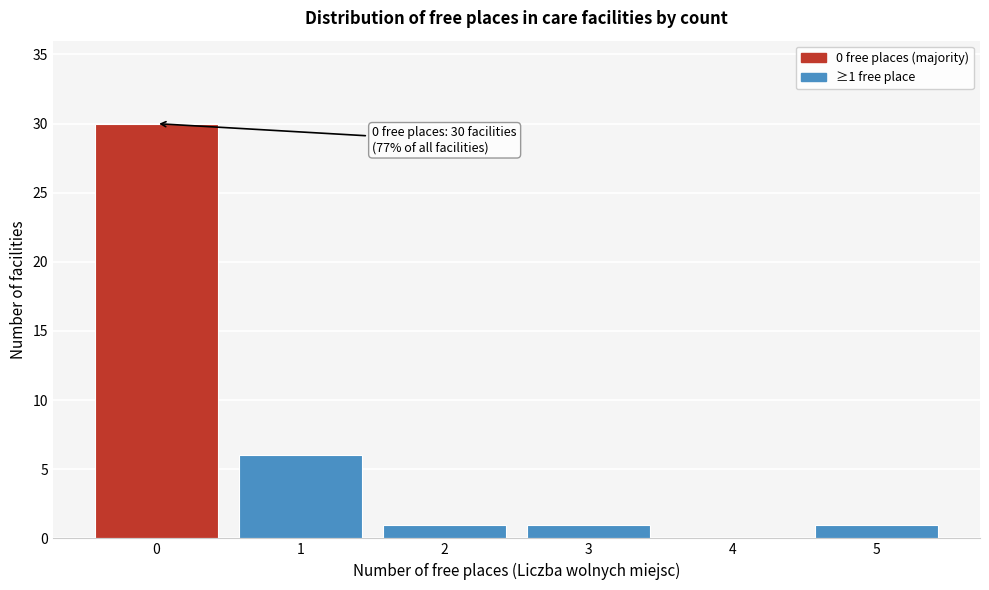

Reading left to right, what are all the values shown in this chart?

0=30	1=6	2=1	3=1	4=0	5=1